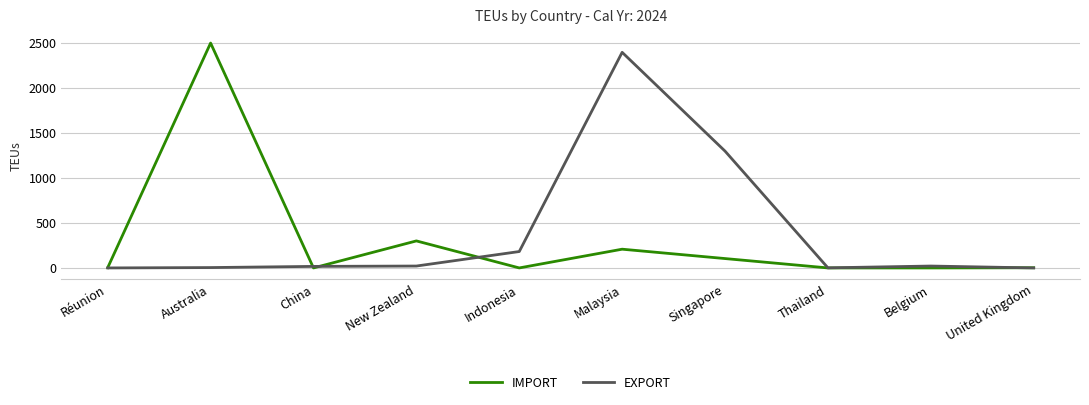

At which label is EXPORT closest to 1197?

Singapore